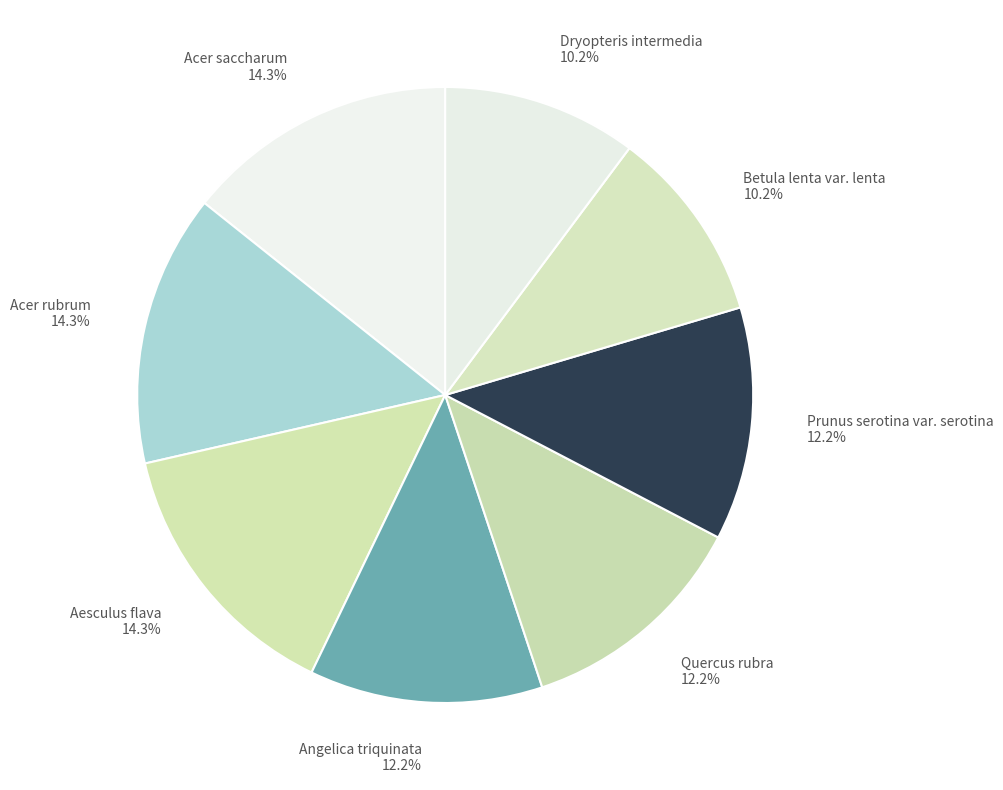

To the nearest percent, what portion does Aesculus flava represent?

14%